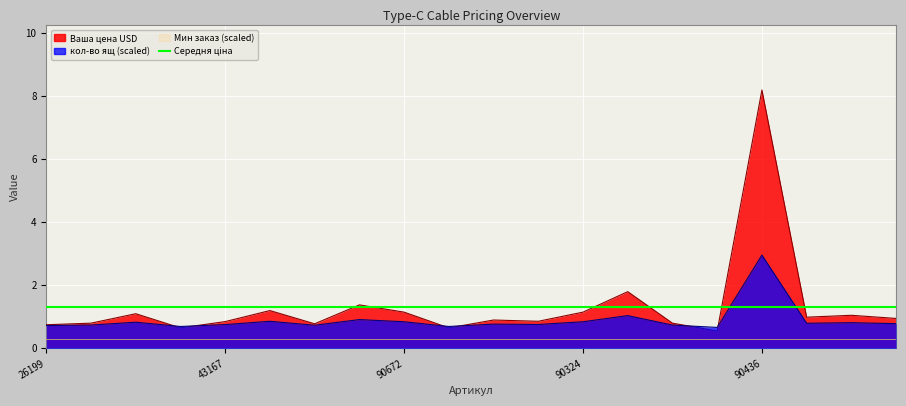

Where do кол-во ящ and Ваша цена USD first cross each other?

90295 and 90074